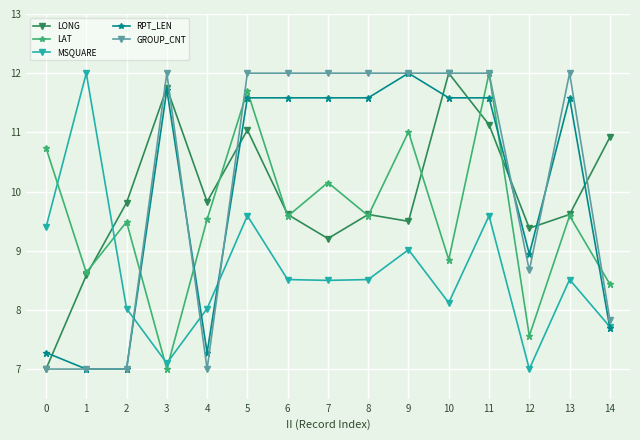

What is the sum of the GROUP_CNT values at 6 and 11?

24.0